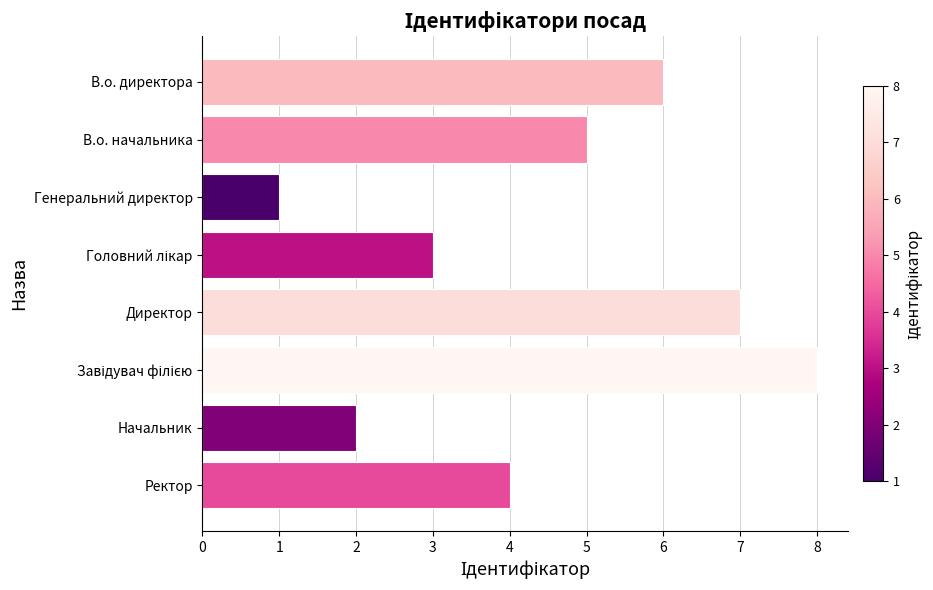

Approximately how many times larger is the value at В.о. директора compared to Генеральний директор?

6.0